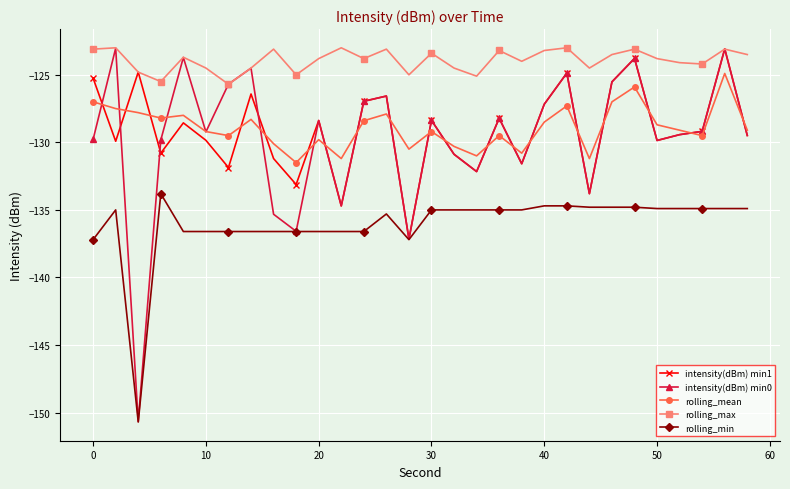

Which series has the largest total across all categories?

rolling_max